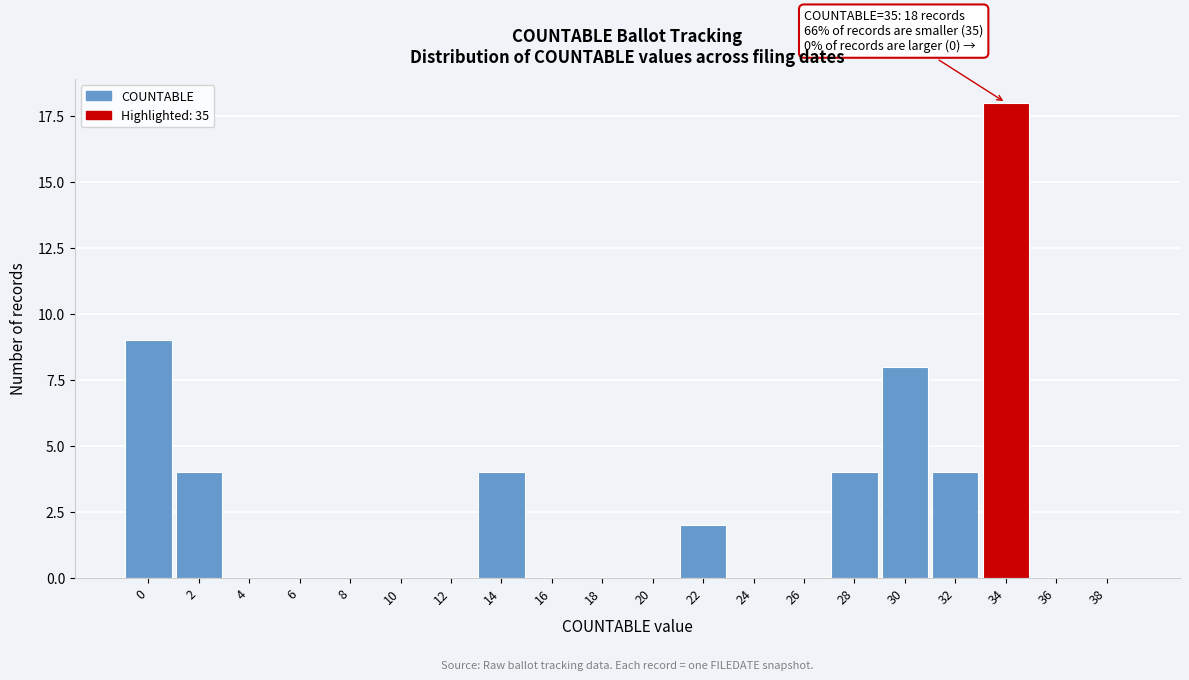

Reading left to right, list all the values displayed in this chart.

0=9	2=4	4=0	6=0	8=0	10=0	12=0	14=4	16=0	18=0	20=0	22=2	24=0	26=0	28=4	30=8	32=4	34=18	36=0	38=0